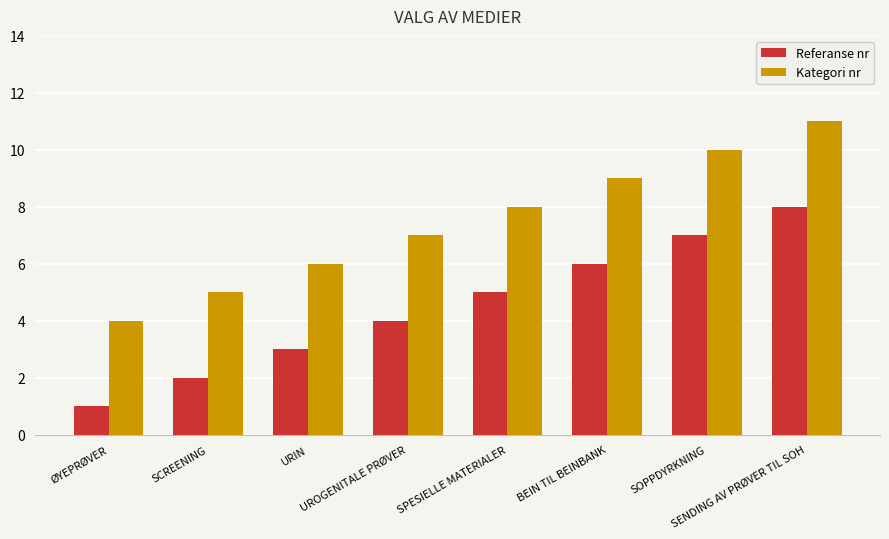

Count the number of data series in this chart.

2